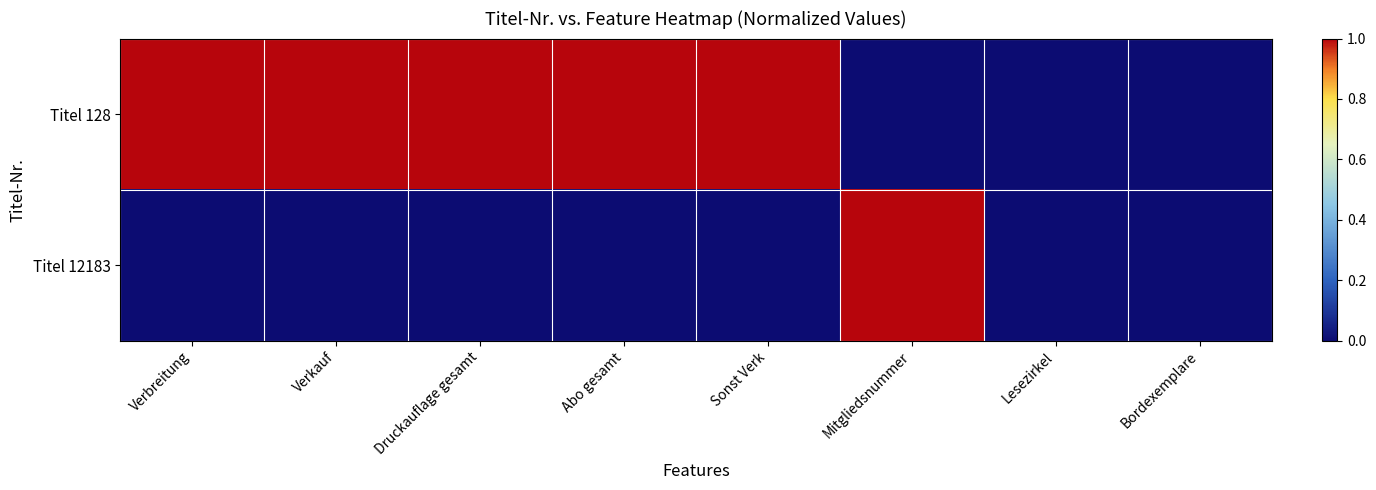

List the series in order of their overall mean, lowest first.

Titel 12183, Titel 128